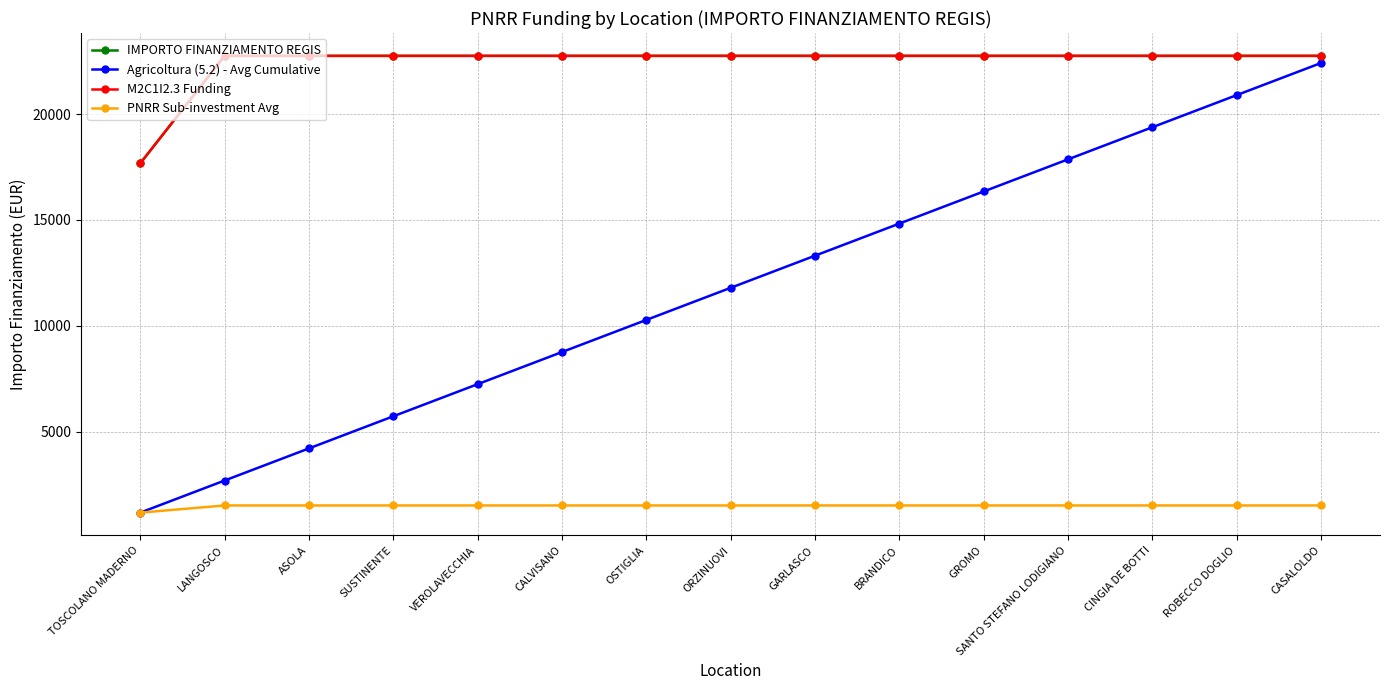

Rank the categories by Agricoltura (5.2) - Avg Cumulative value from lowest to highest.

TOSCOLANO MADERNO, LANGOSCO, ASOLA, SUSTINENTE, VEROLAVECCHIA, CALVISANO, OSTIGLIA, ORZINUOVI, GARLASCO, BRANDICO, GROMO, SANTO STEFANO LODIGIANO, CINGIA DE BOTTI, ROBECCO DOGLIO, CASALOLDO